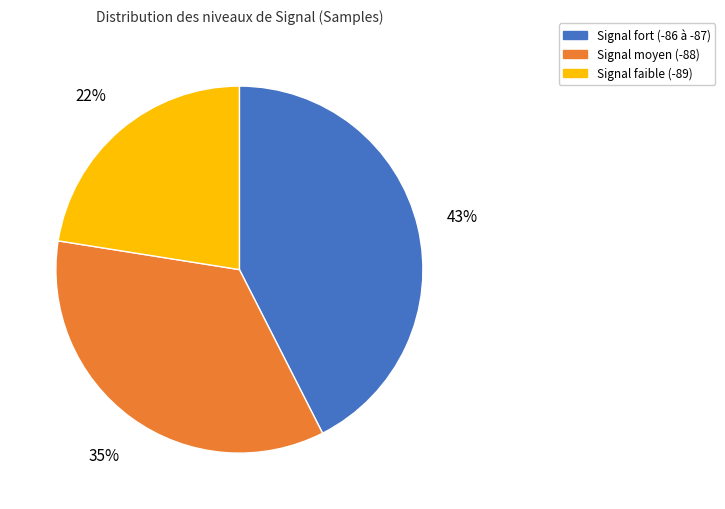

To the nearest percent, what is the average slice percentage?

33%